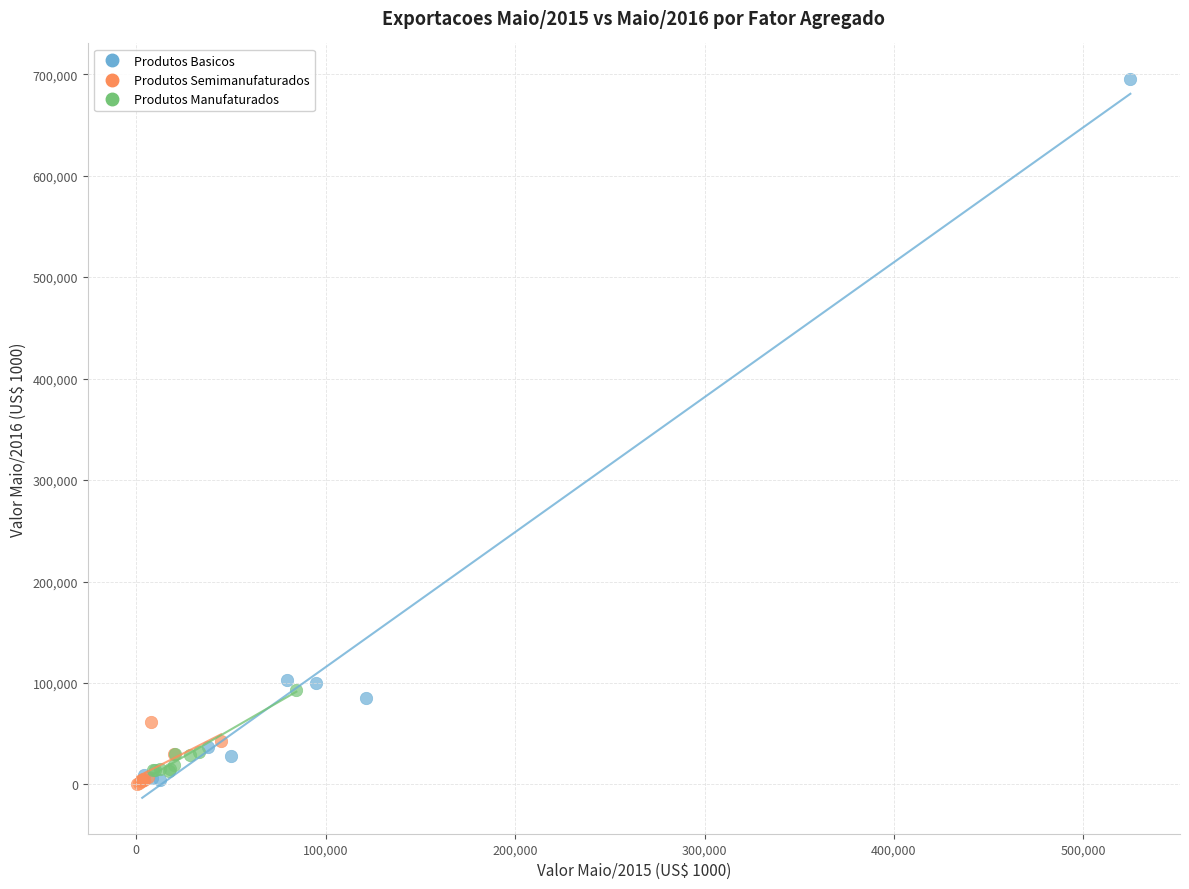

Which series has the widest spread of Y values?

Produtos Basicos